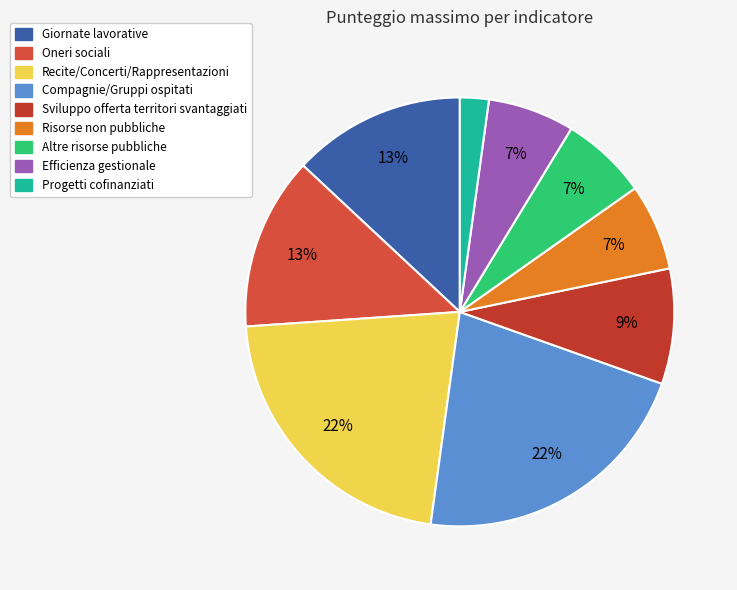

True or false: Recite/Concerti/Rappresentazioni accounts for 22% of the total.

True